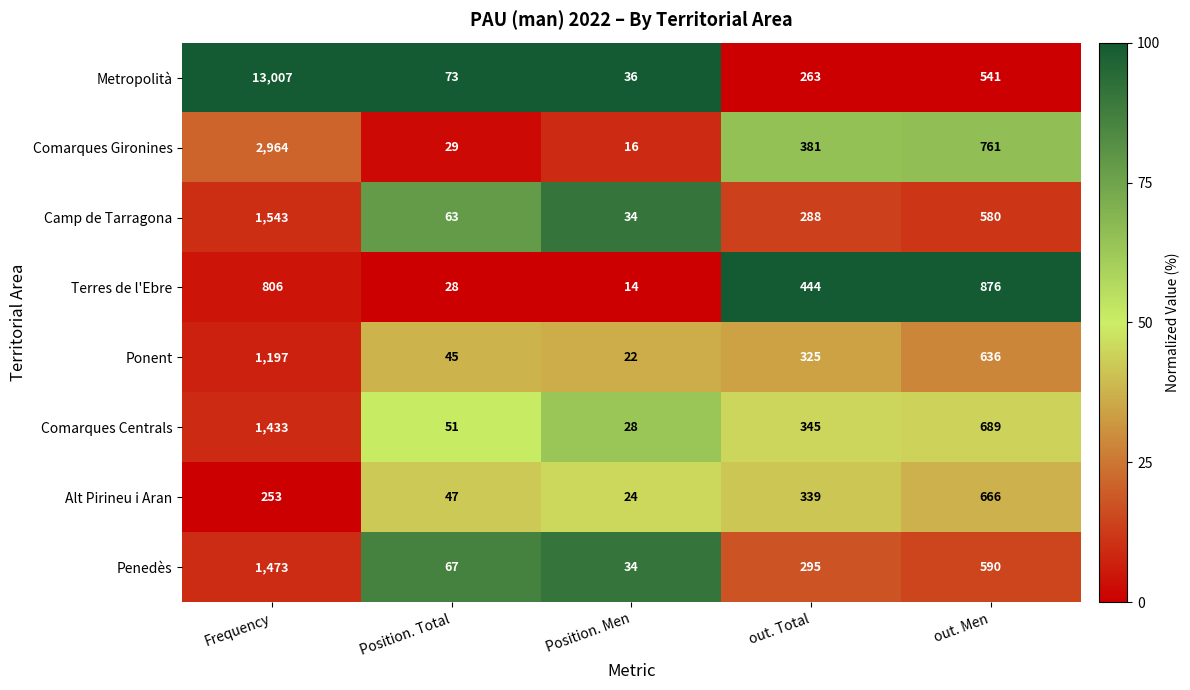

Which category has the highest value across all series?

Frequency